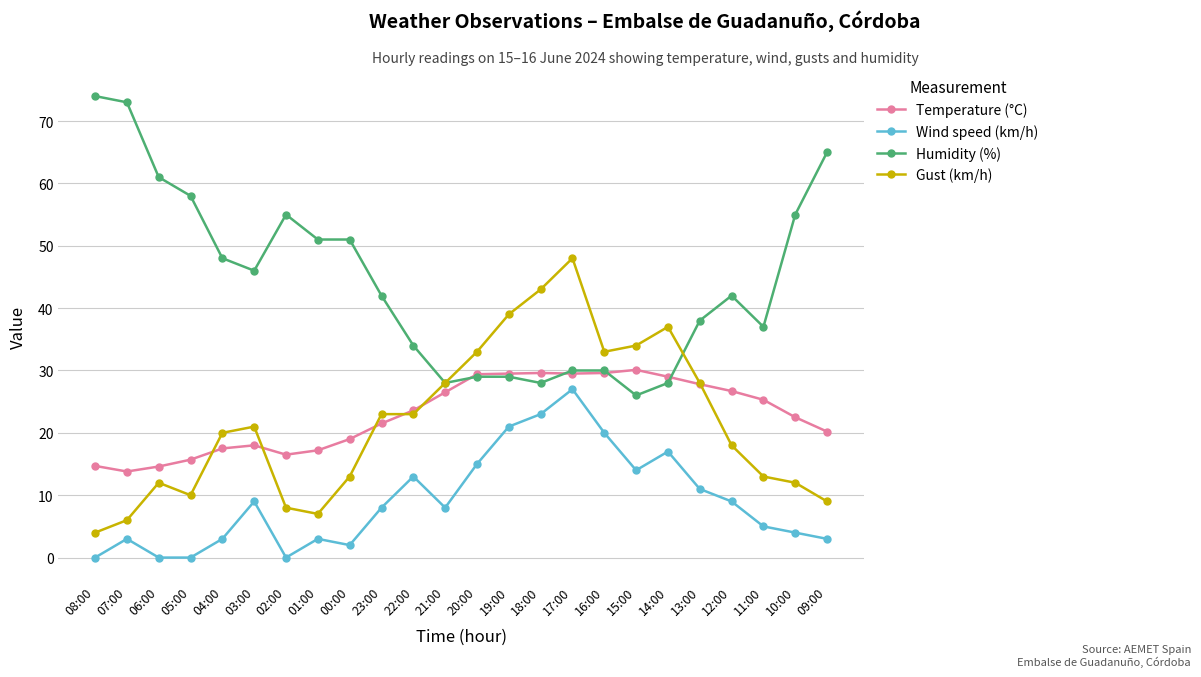

At which category is the sum across all series the highest?

17:00